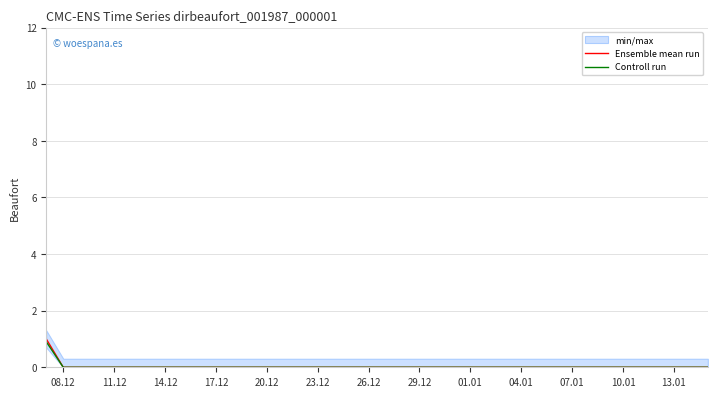

At which label does Ensemble mean run reach its minimum?

08.12